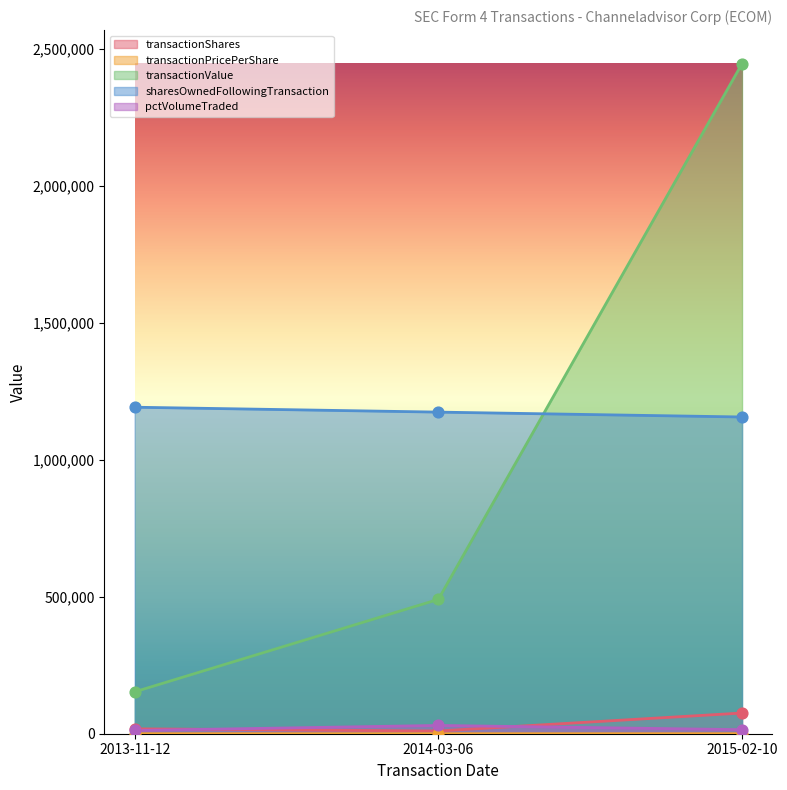

Which series reaches the minimum Y coordinate?

transactionPricePerShare